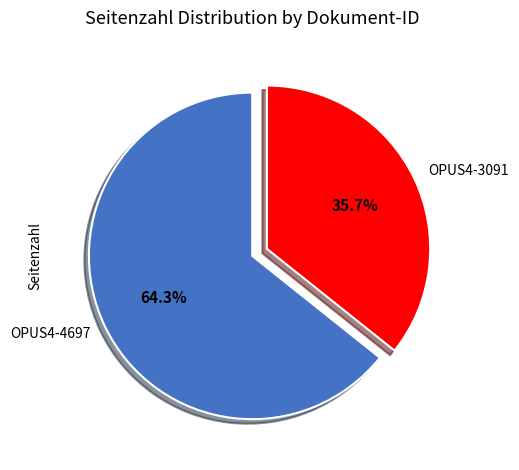

Which has a higher value, OPUS4-4697 or OPUS4-3091?

OPUS4-4697